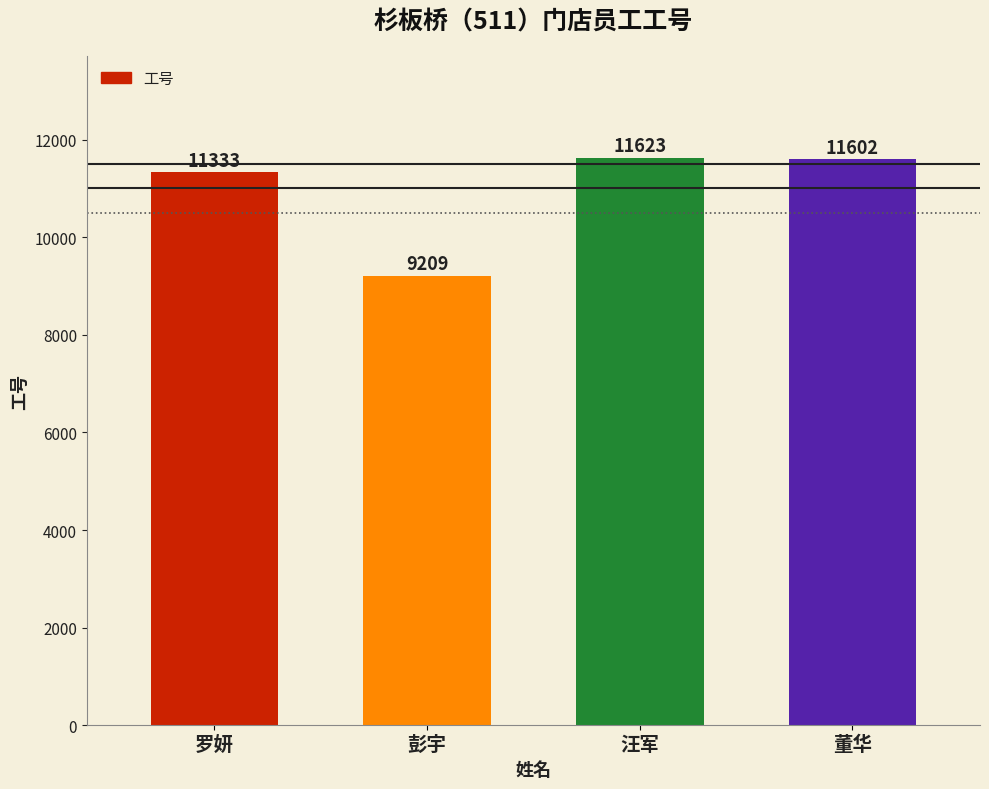

Rank the categories by value from highest to lowest.

汪军, 董华, 罗妍, 彭宇